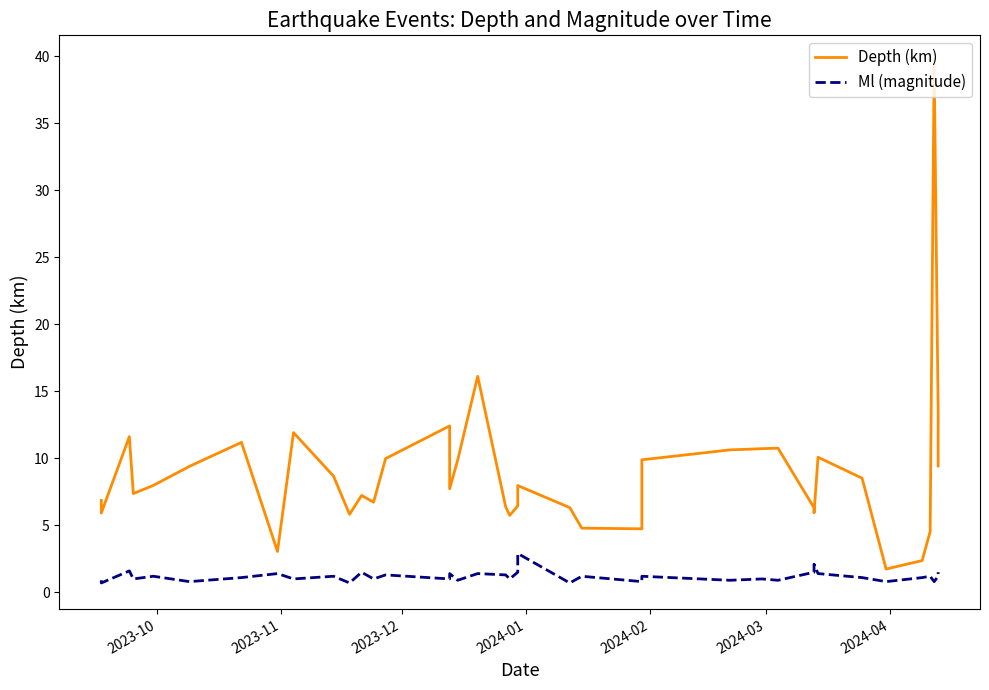

True or false: Depth (km) and Ml (magnitude) intersect in this chart.

False